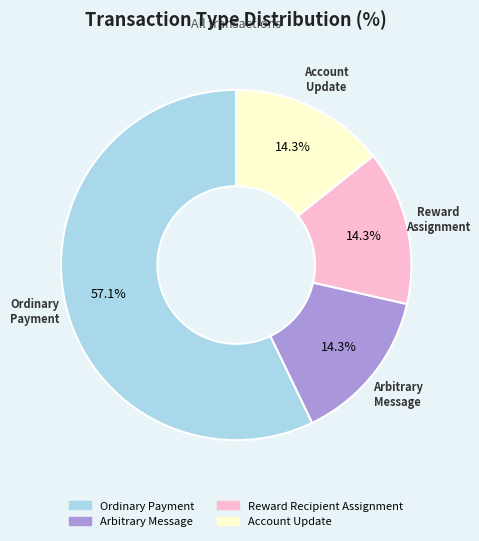

To the nearest percent, what percentage of the pie is Reward Recipient Assignment?

14%